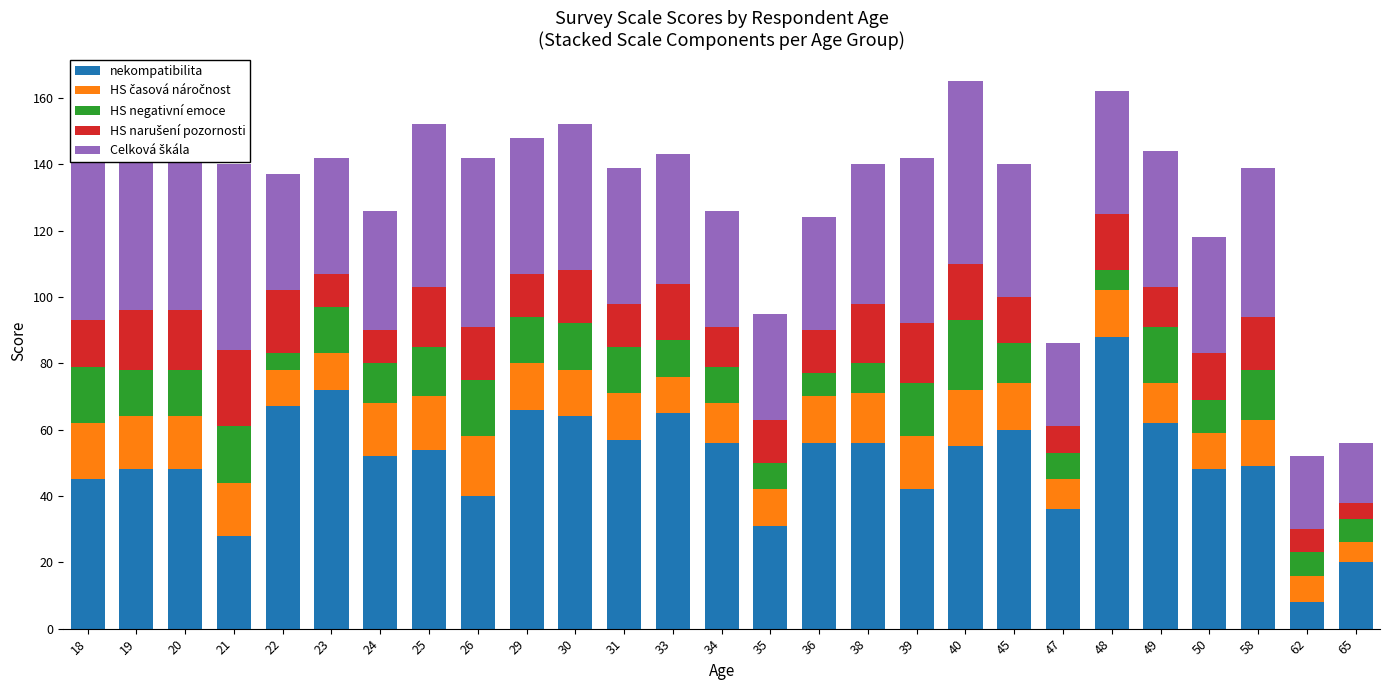

What is the difference between the maximum and minimum values in the nekompatibilita series?

80